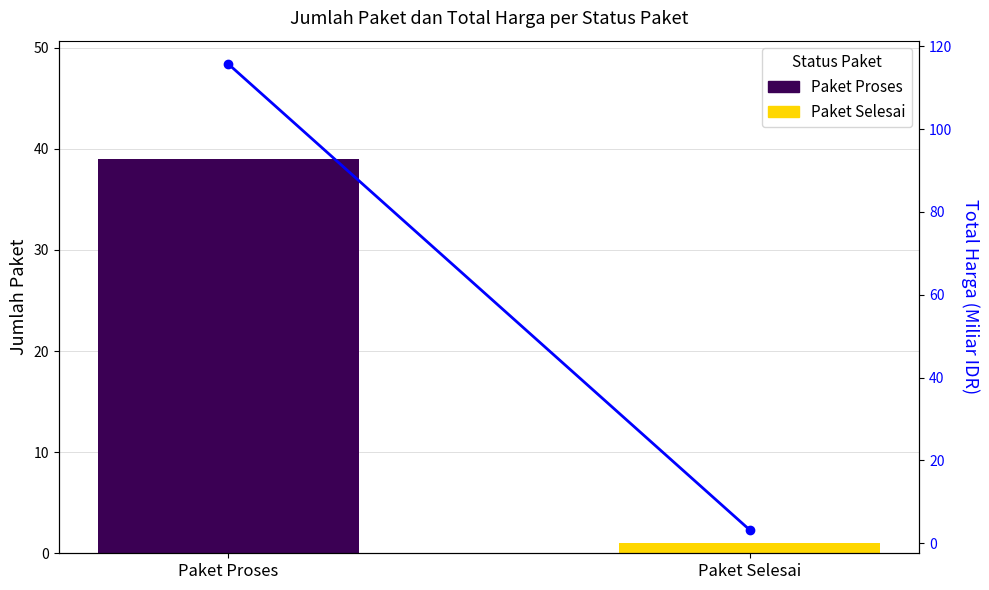

What is the change in value from Paket Proses to Paket Selesai?

-112.5